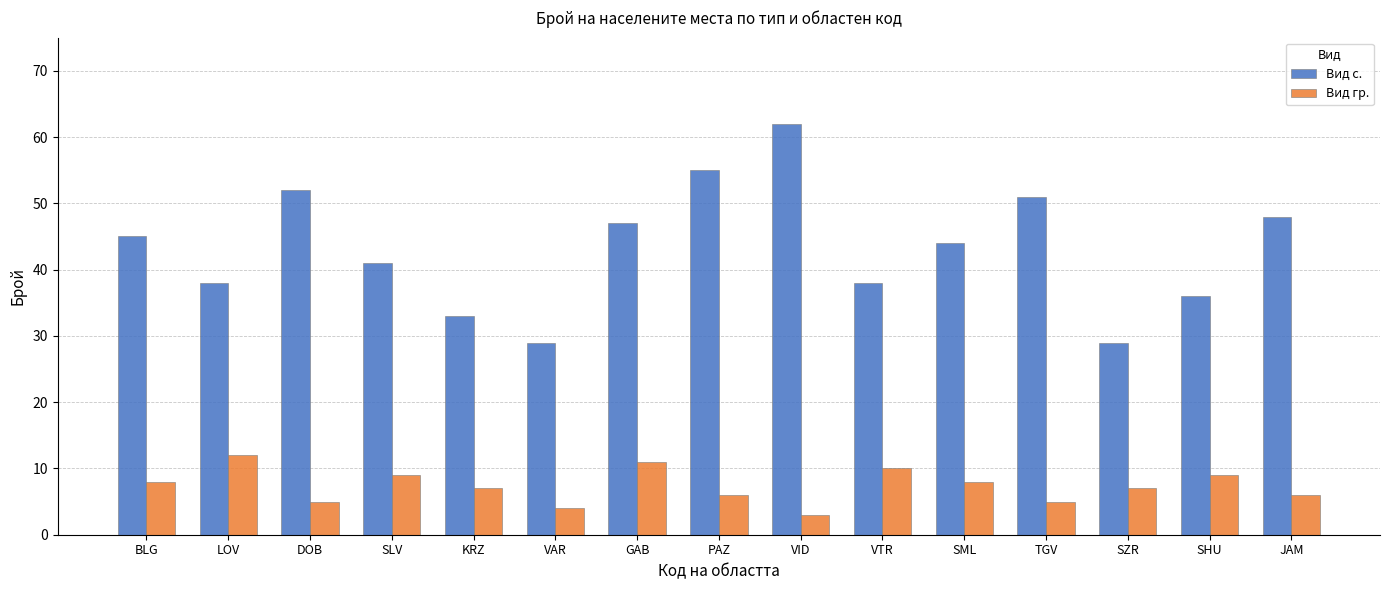

Which series has the largest range (max minus min)?

Вид с.